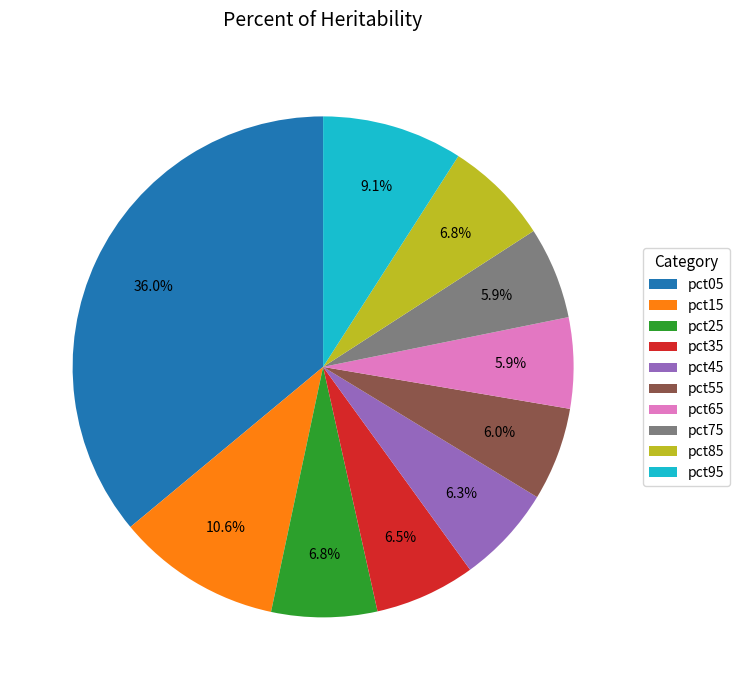

To the nearest percent, what is the combined percentage of pct75 and pct25?

13%